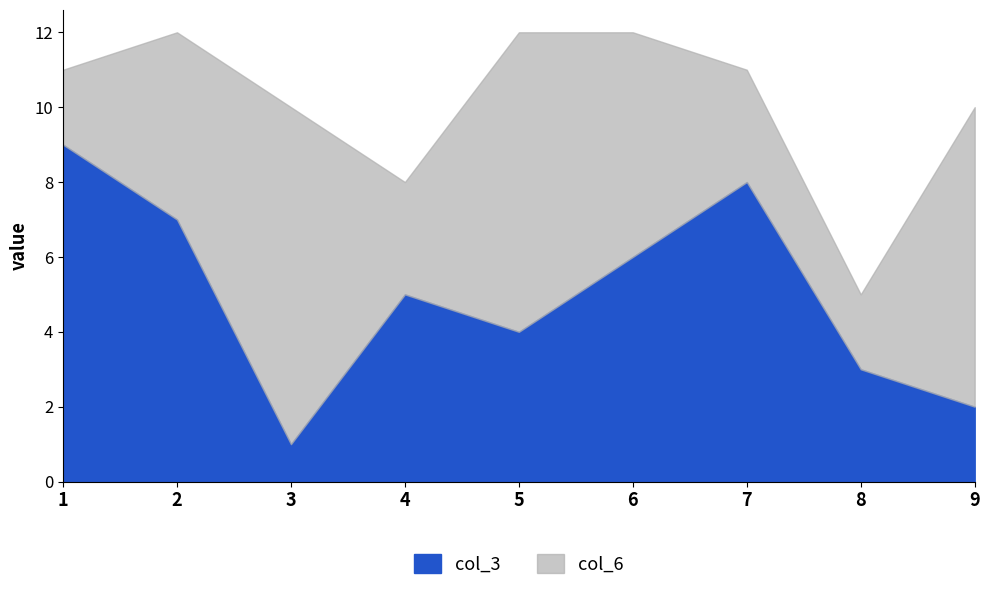

True or false: col_3 has a value of 2 at 3.

False